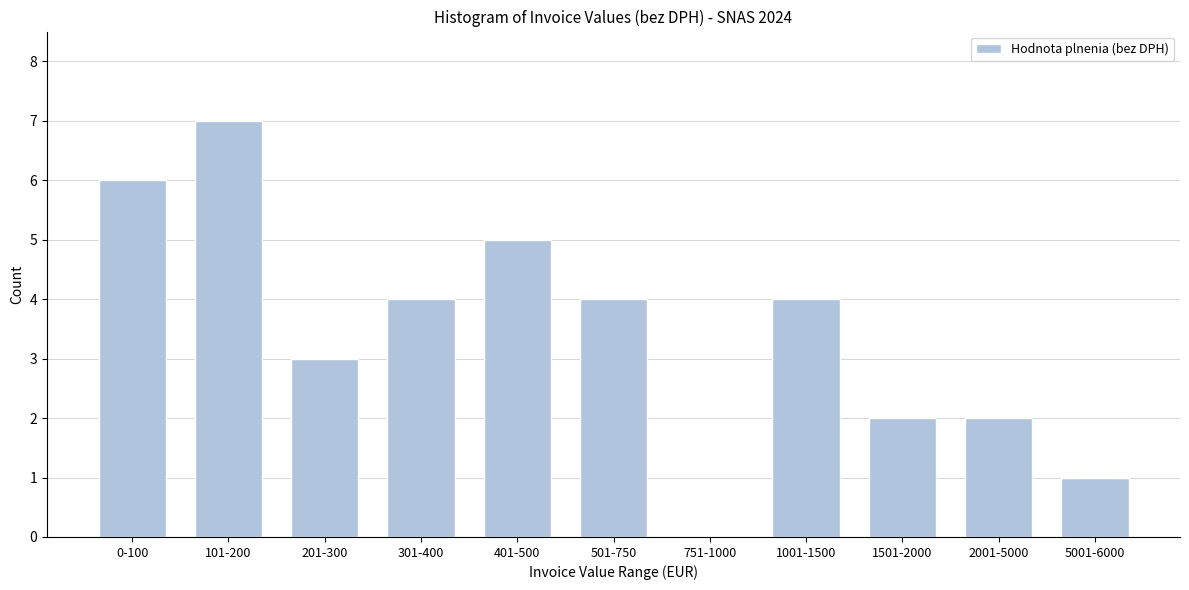

Reading right to left, list all the values displayed in this chart.

5001-6000=1	2001-5000=2	1501-2000=2	1001-1500=4	751-1000=0	501-750=4	401-500=5	301-400=4	201-300=3	101-200=7	0-100=6